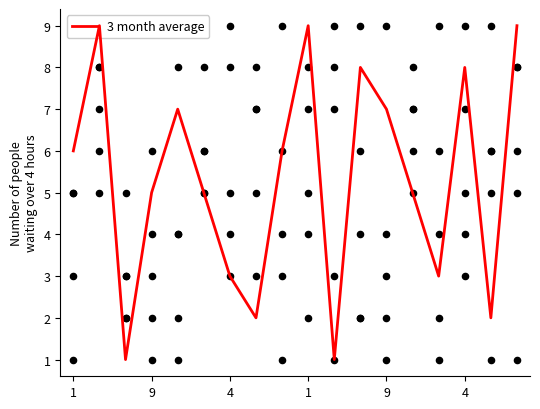

At how many categories does at least one series exceed 6?

16